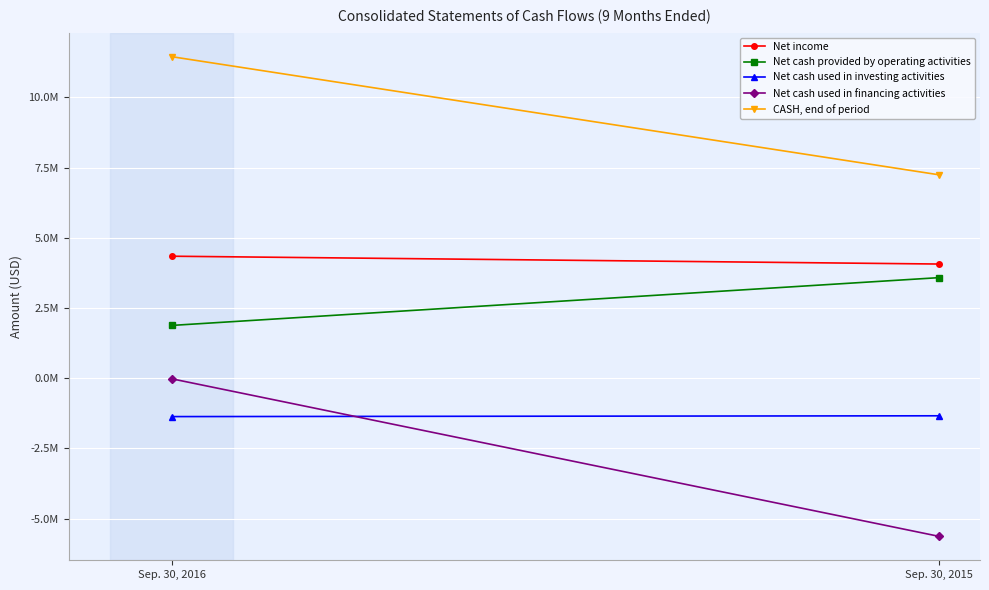

What is the greatest value displayed?

11448638